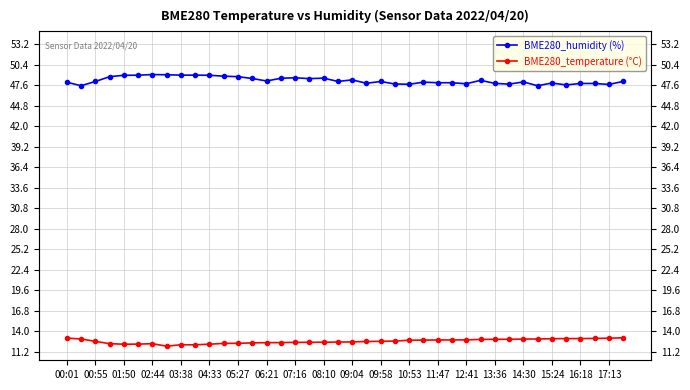

True or false: BME280_humidity has more than 0 points higher than both neighbors.

True